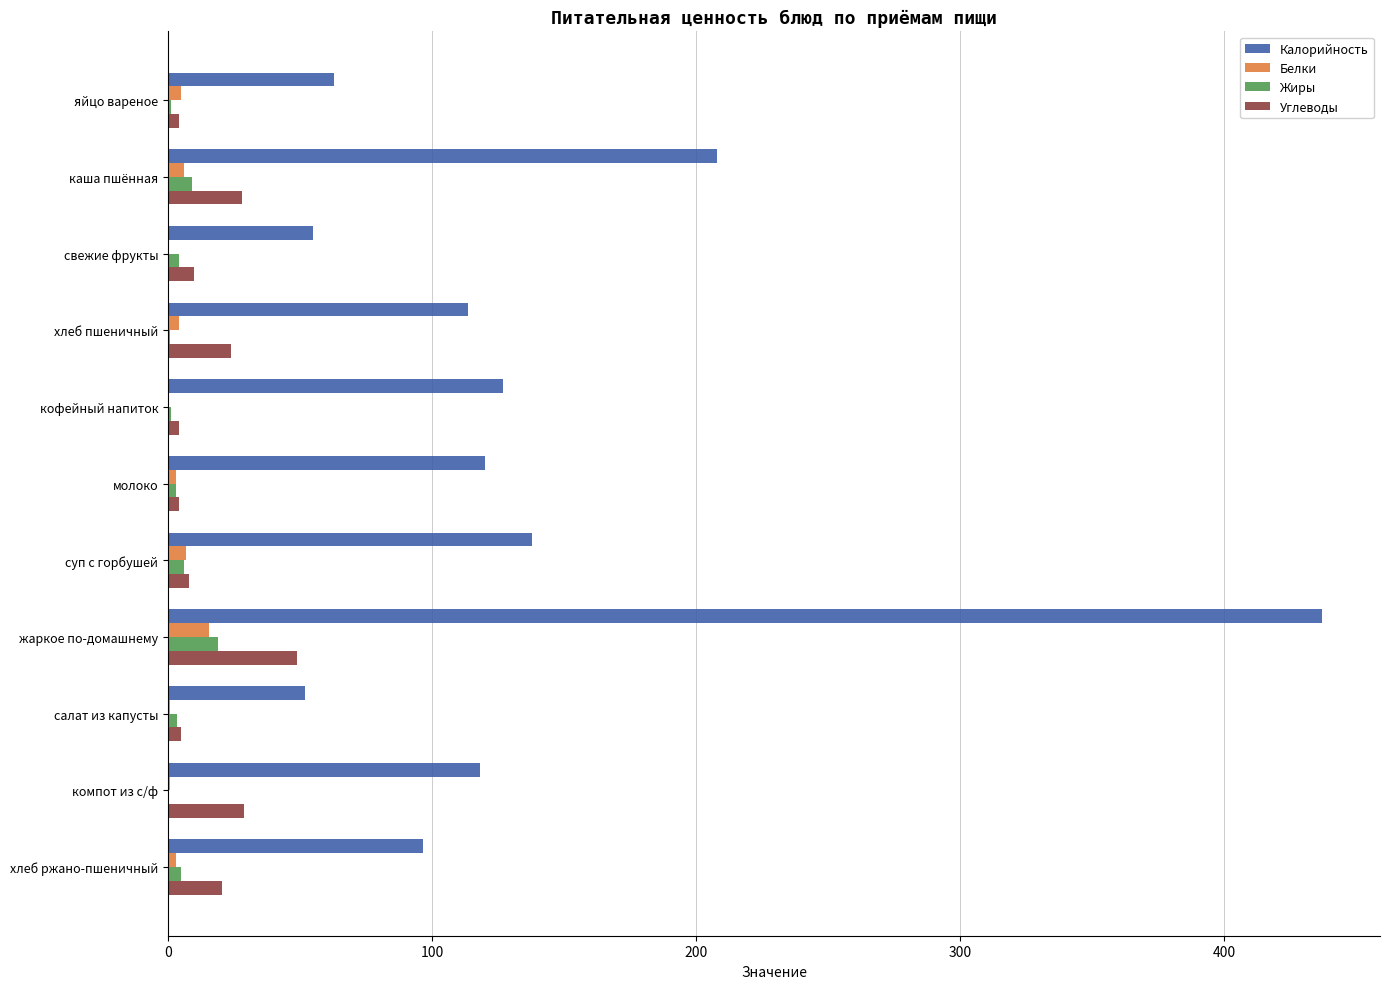

Count the number of categories in the chart.

11